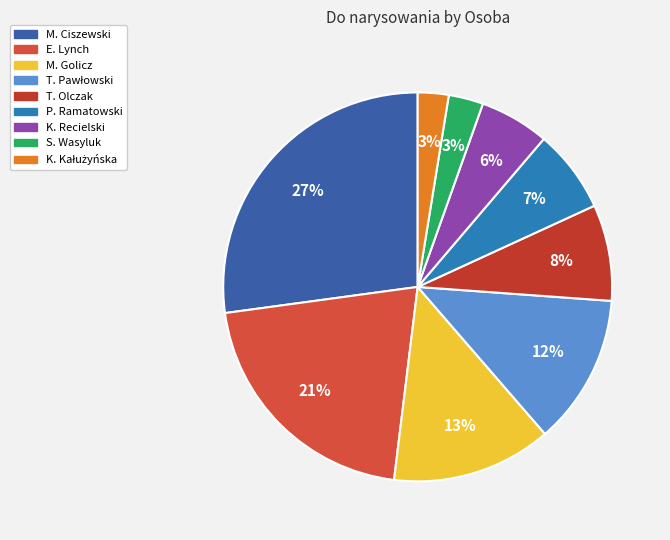

How many slices are in this pie chart?

9